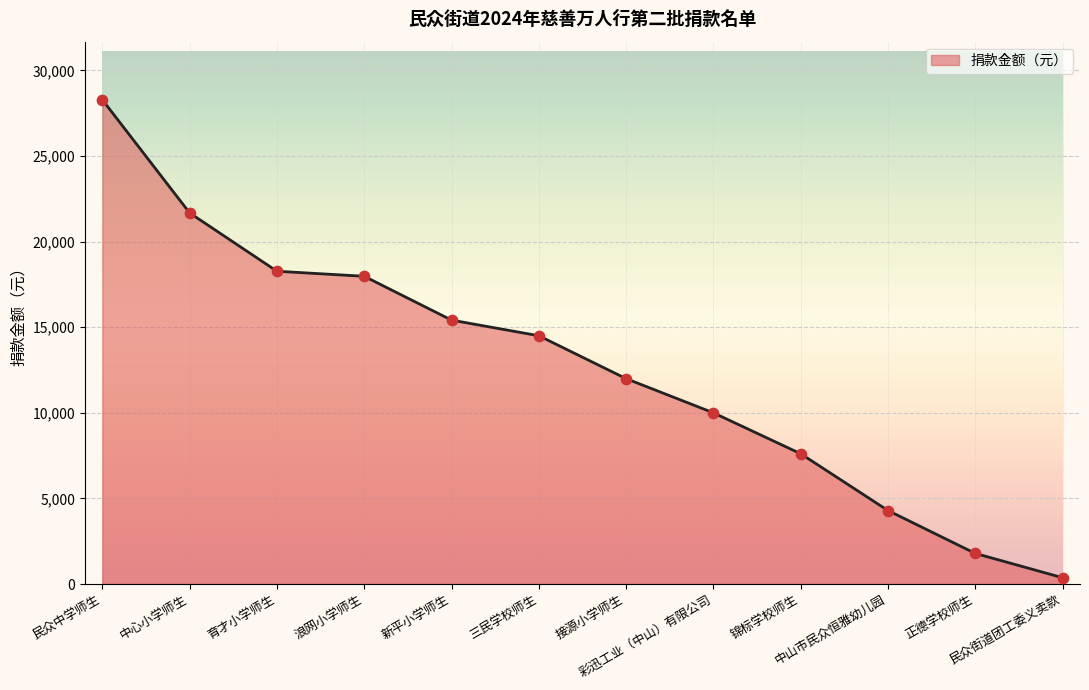

What is the ratio of the value at 三民学校师生 to the value at 浪网小学师生?

0.8